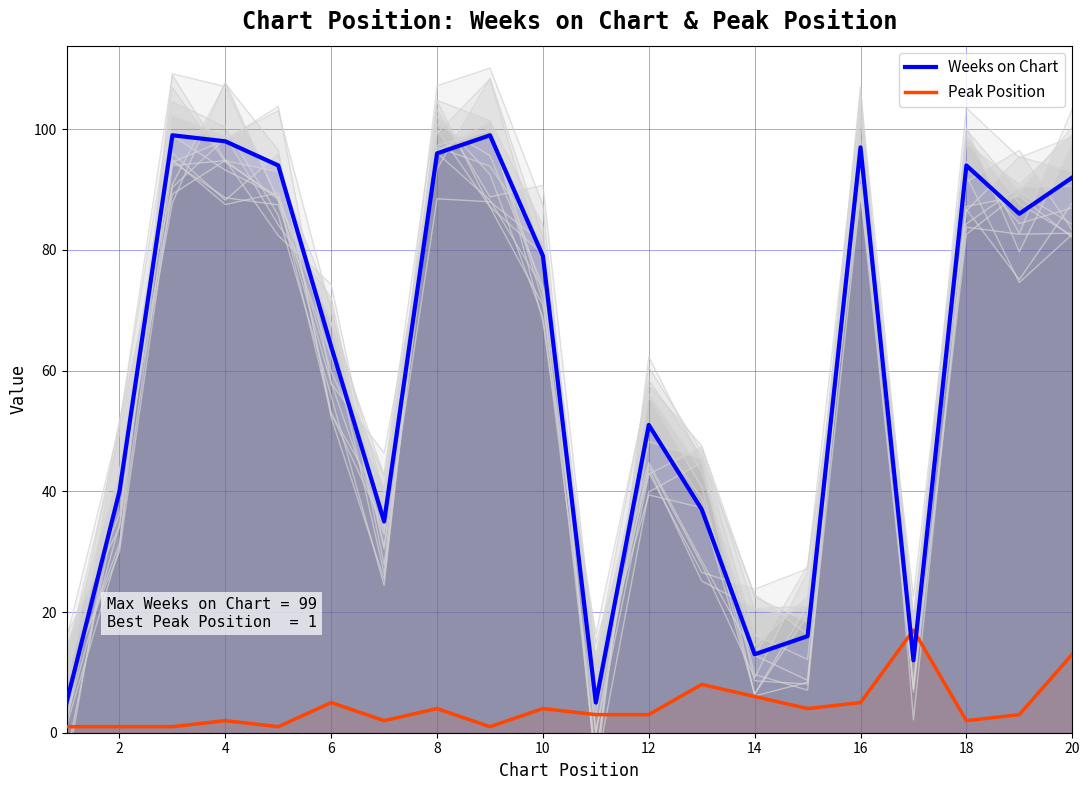

What is the lowest value of the Peak Position series?

1